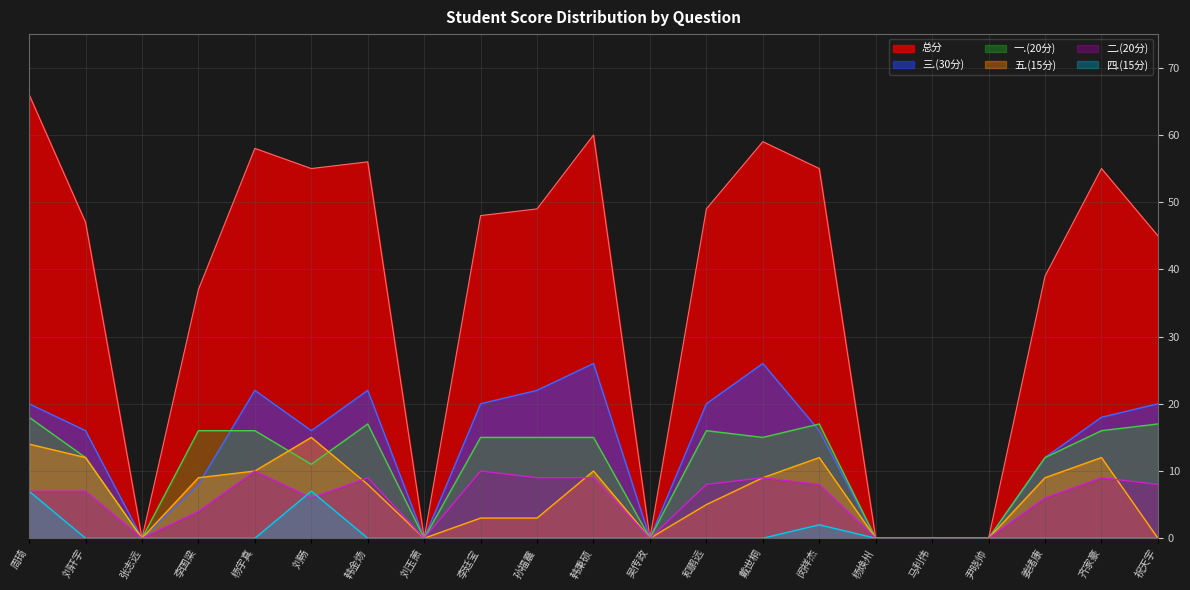

How many data points in 三.(30分) are above 16?

10